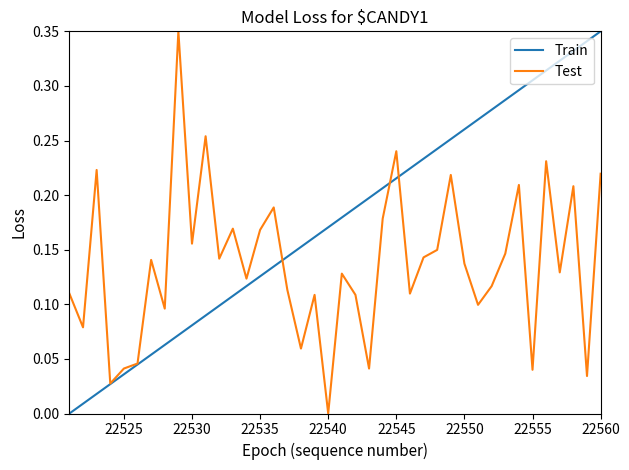

Which series has the largest total across all categories?

Train